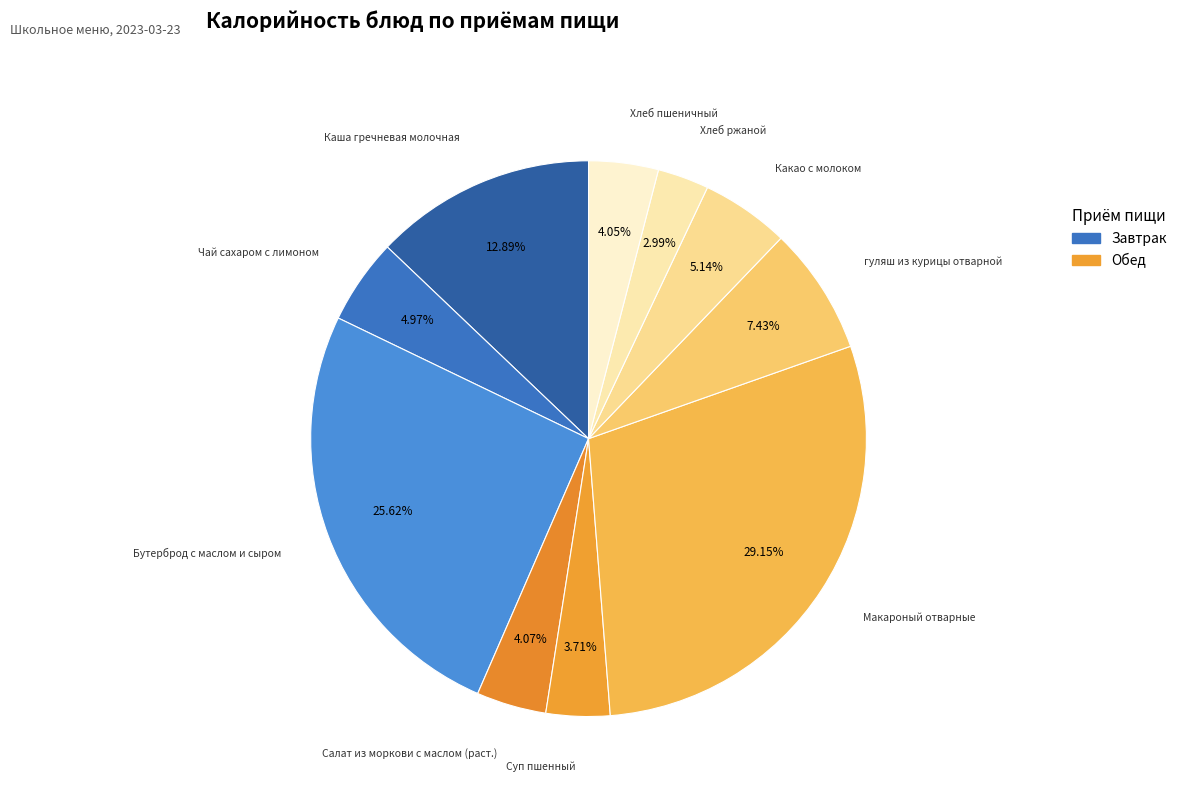

Count the number of slices in the pie.

10